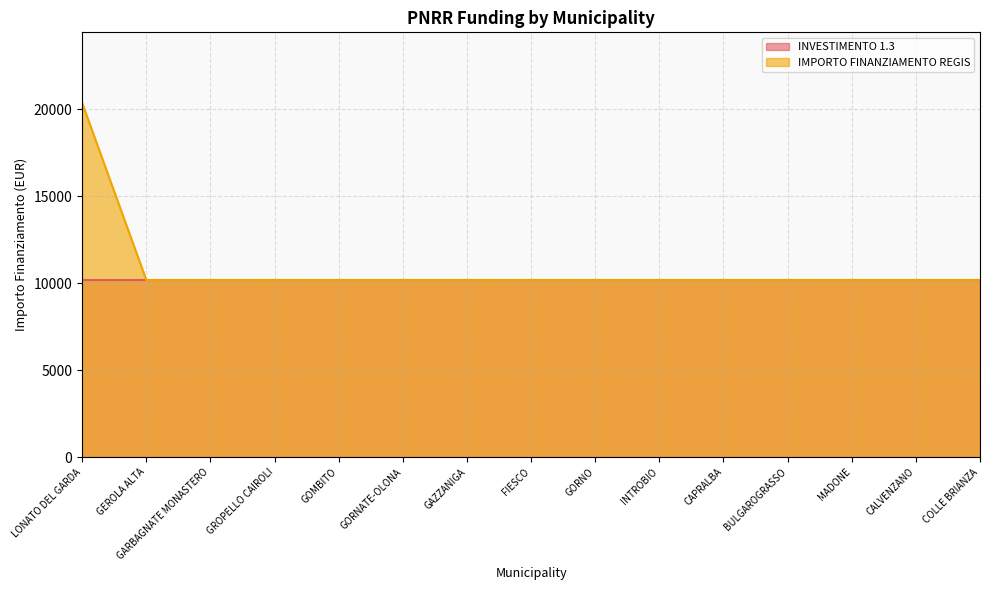

List the labels in order of value, smallest first.

GEROLA ALTA, GARBAGNATE MONASTERO, GROPELLO CAIROLI, GOMBITO, GORNATE-OLONA, GAZZANIGA, FIESCO, GORNO, INTROBIO, CAPRALBA, BULGAROGRASSO, MADONE, CALVENZANO, COLLE BRIANZA, LONATO DEL GARDA